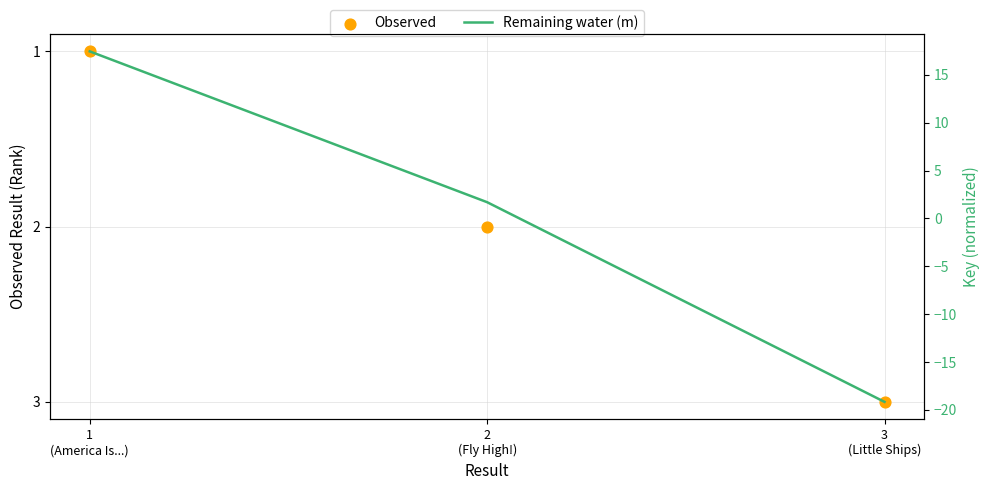

What are all the series names shown in the legend?

Observed, Remaining water (m)